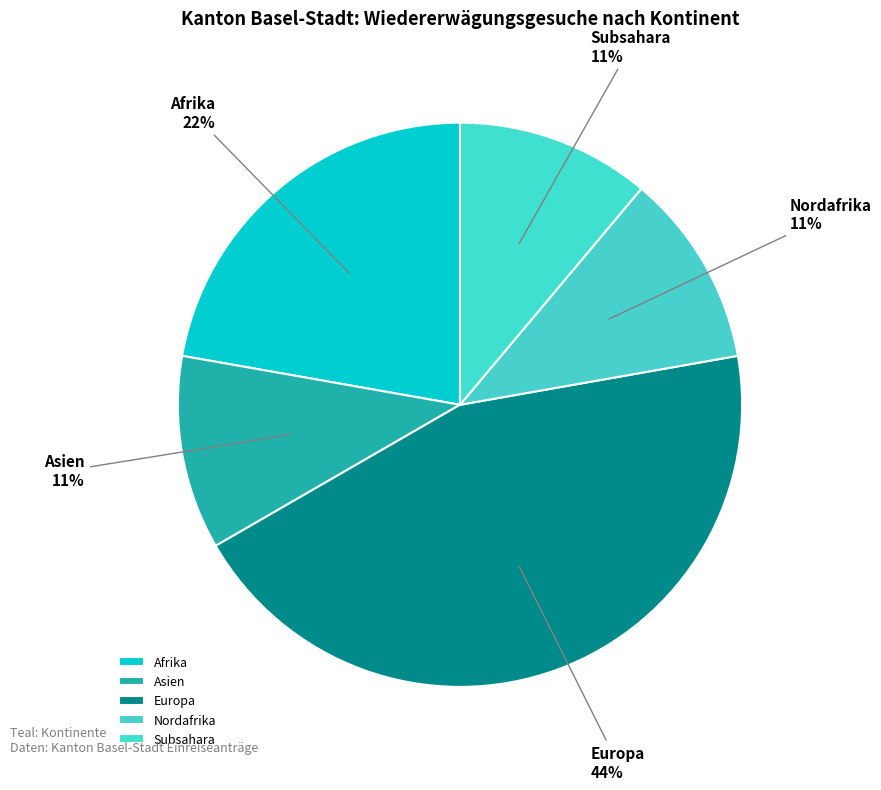

Which slice is the largest?

Europa